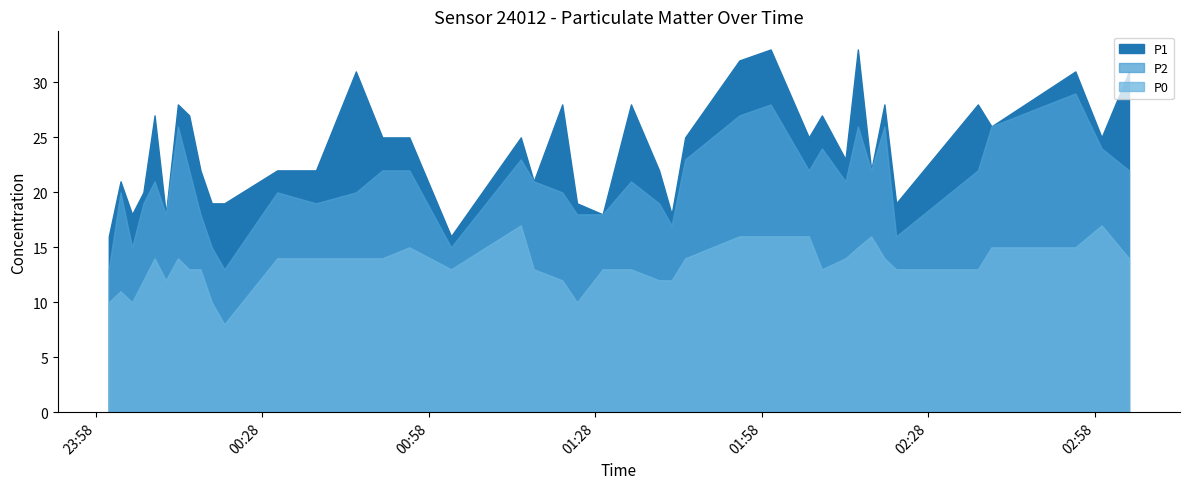

The P2 series shows 7 at 2023-11-22T02:08:48. True or false?

False